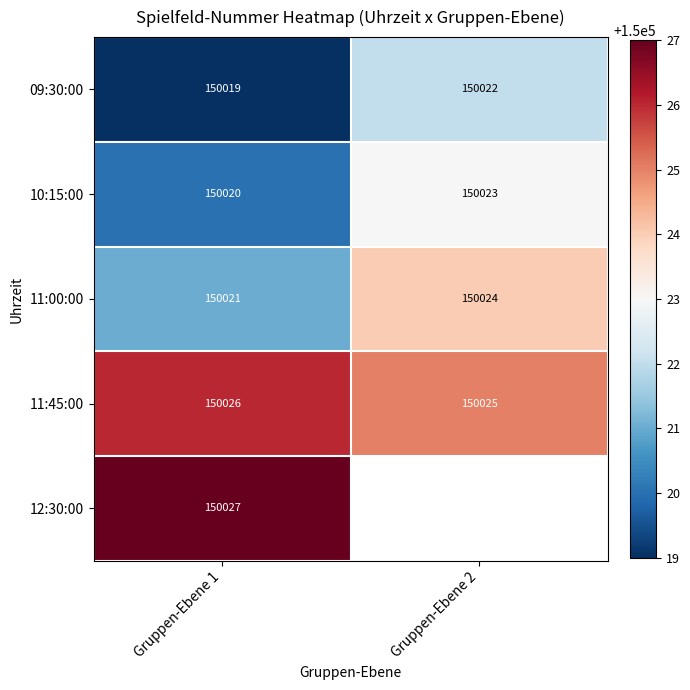

Is it true that 12:30:00 equals 41233 at Gruppen-Ebene 1?

False